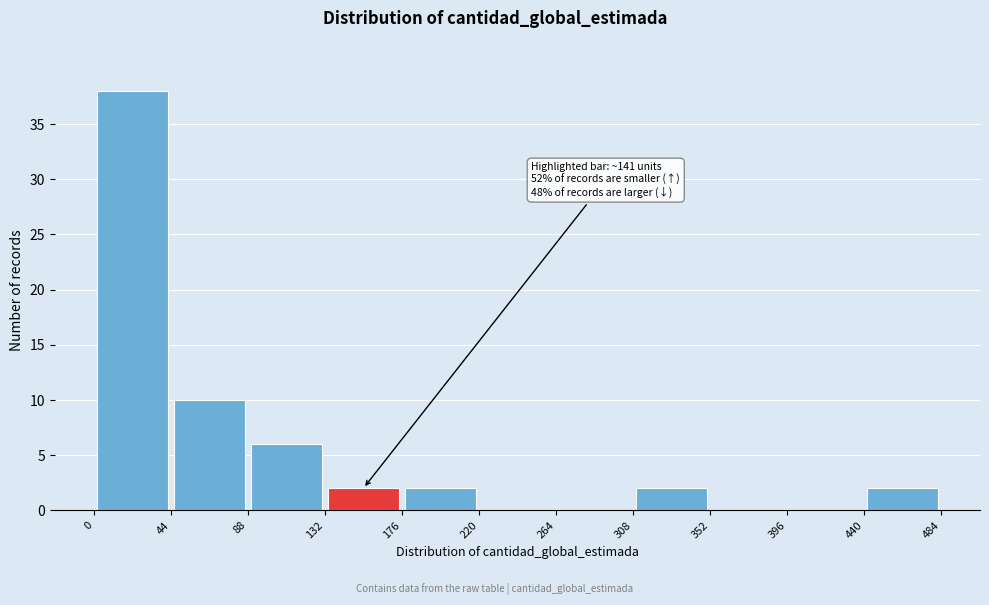

Over which range of the x-axis is the bar tallest?

0 to 44